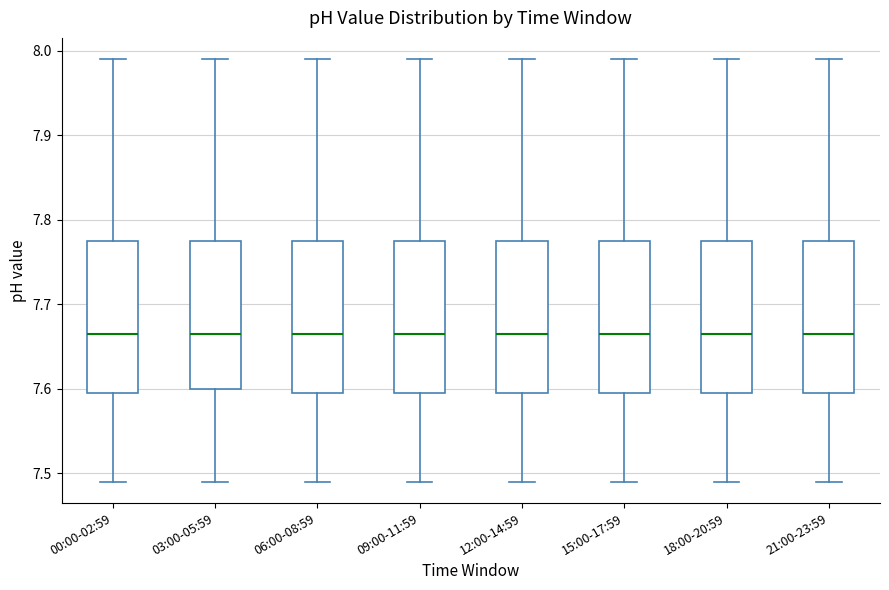

Reading left to right, read every box against the y-axis: the position of its median line, the range the box covers, and the ends of its whiskers. The values are not printed on the chart, so give them approximately, as read against the axis.

00:00-02:59: median 7.67, box 7.60 to 7.78, whiskers 7.49 to 7.99
03:00-05:59: median 7.67, box 7.60 to 7.78, whiskers 7.49 to 7.99
06:00-08:59: median 7.67, box 7.60 to 7.78, whiskers 7.49 to 7.99
09:00-11:59: median 7.67, box 7.60 to 7.78, whiskers 7.49 to 7.99
12:00-14:59: median 7.67, box 7.60 to 7.78, whiskers 7.49 to 7.99
15:00-17:59: median 7.67, box 7.60 to 7.78, whiskers 7.49 to 7.99
18:00-20:59: median 7.67, box 7.60 to 7.78, whiskers 7.49 to 7.99
21:00-23:59: median 7.67, box 7.60 to 7.78, whiskers 7.49 to 7.99